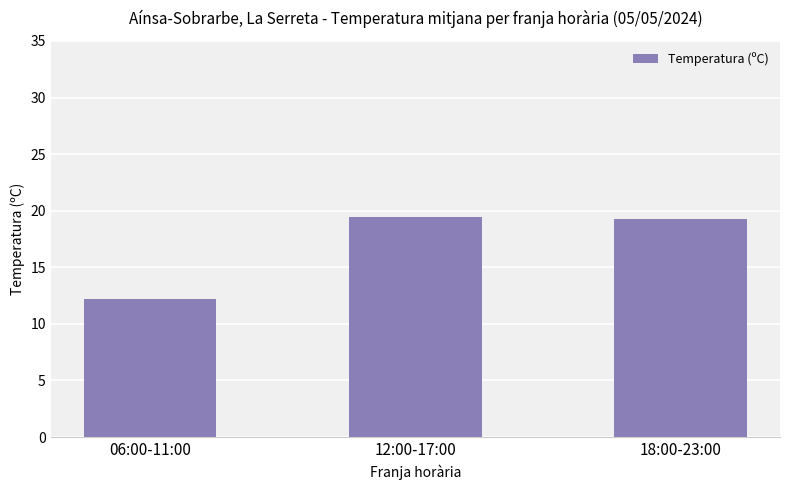

Count the number of values greater than 19.

2